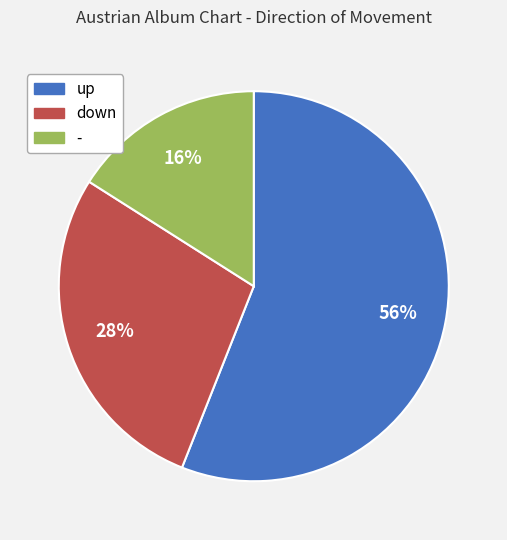

Between down and up, which is larger?

up